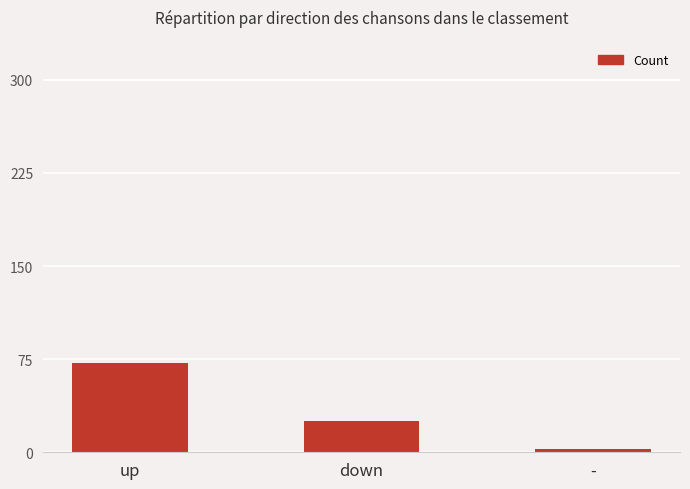

Is it true that the value at - is 3?

True